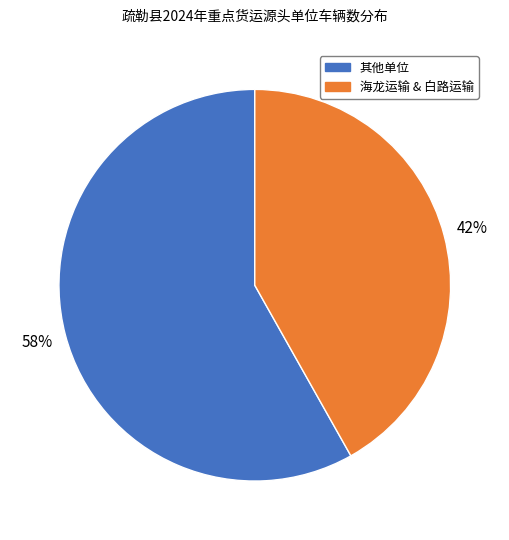

To the nearest percent, what is the difference between the largest and smallest slice percentages?

16%